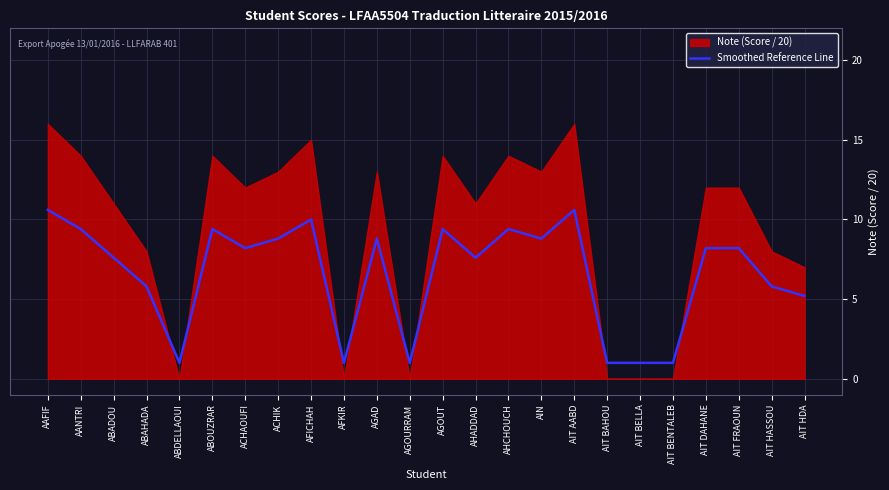

Is it true that Smoothed Reference Line equals 16.5 at AFICHAH?

False